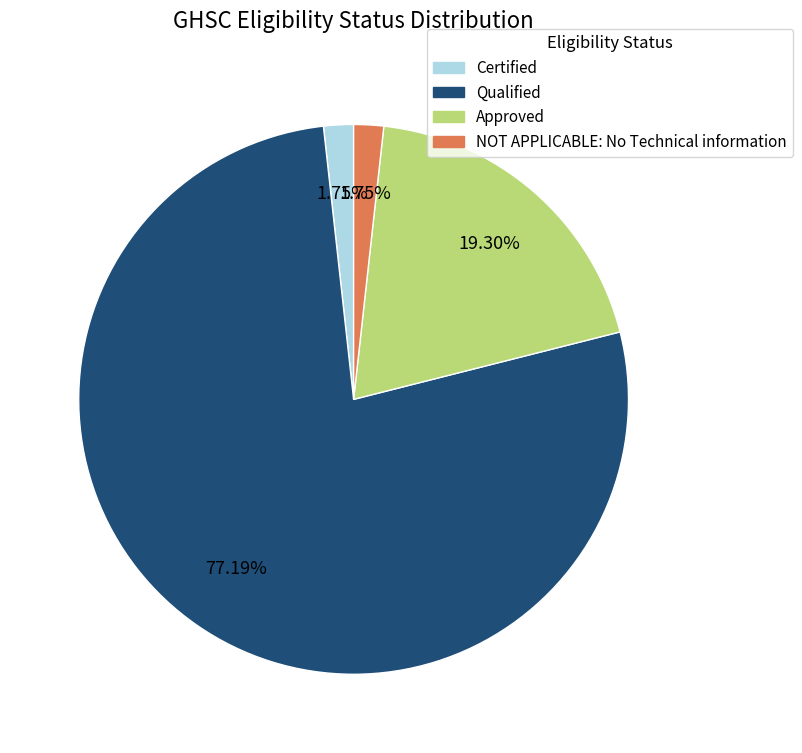

Approximately how many times larger is the value at Approved compared to NOT APPLICABLE: No Technical information?

11.0